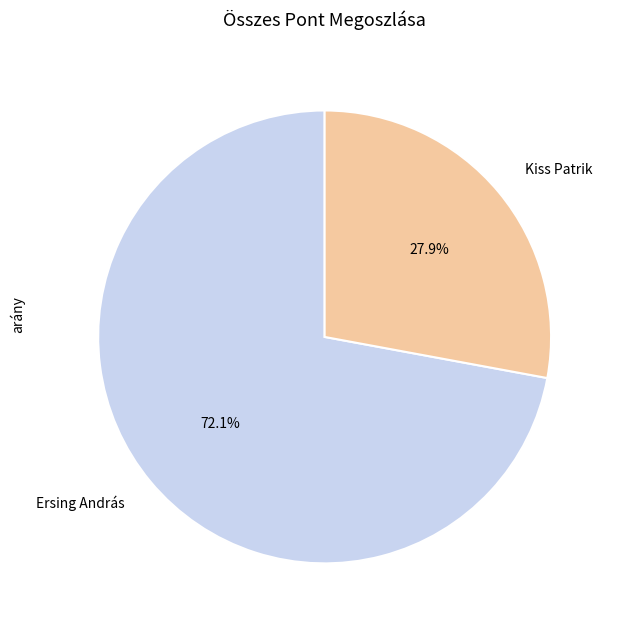

Does any single category account for the majority?

Yes